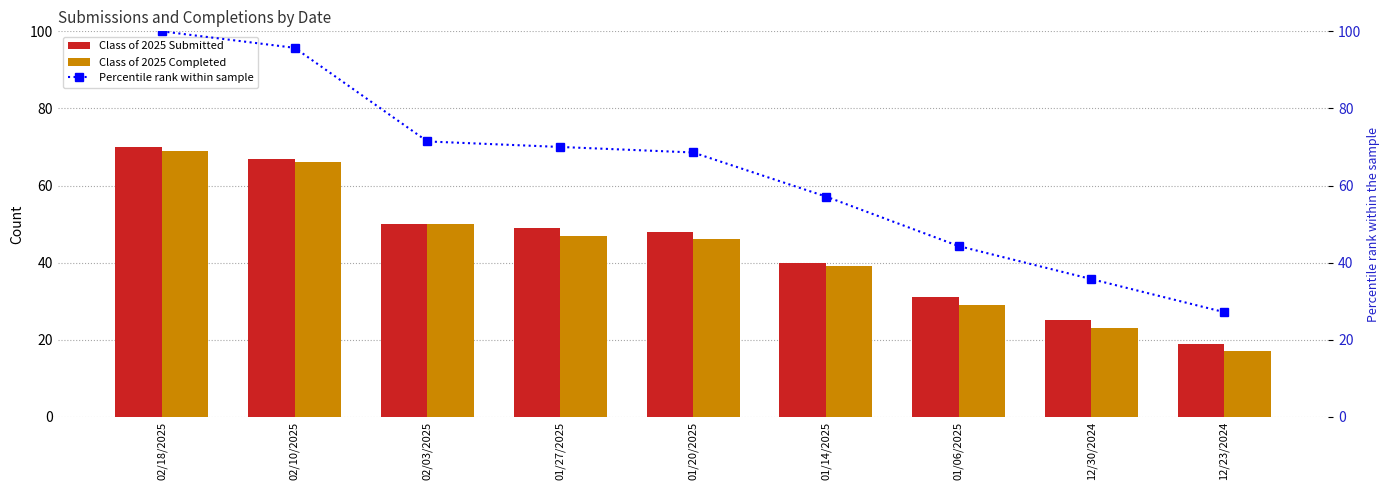

Is the value of Class of 2025 Submitted at 01/27/2025 greater than the value of Class of 2025 Completed at 01/06/2025?

Yes